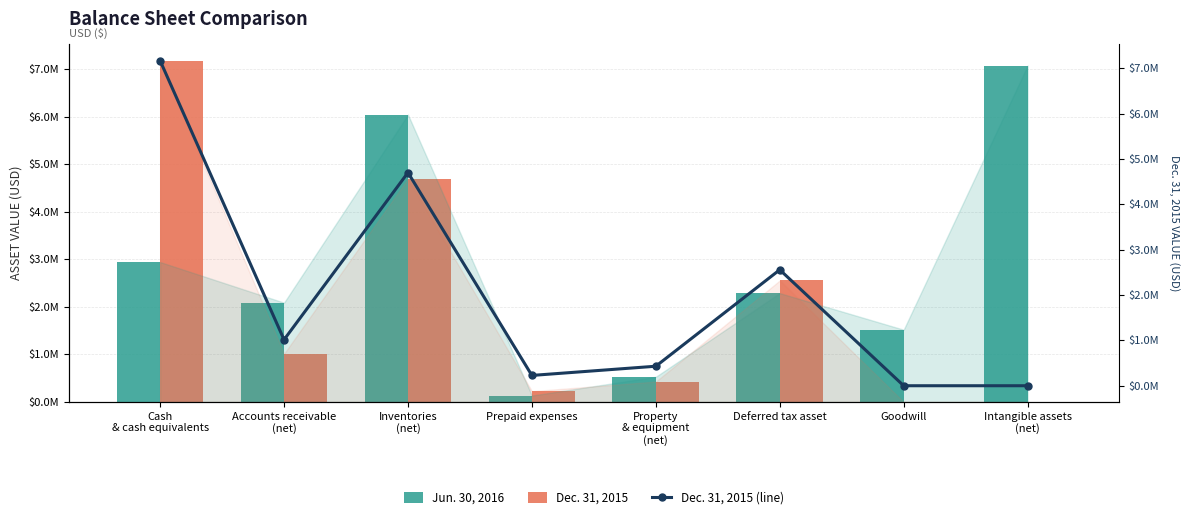

Where does the Dec. 31, 2015 series first go above 1014700?

Cash
& cash equivalents